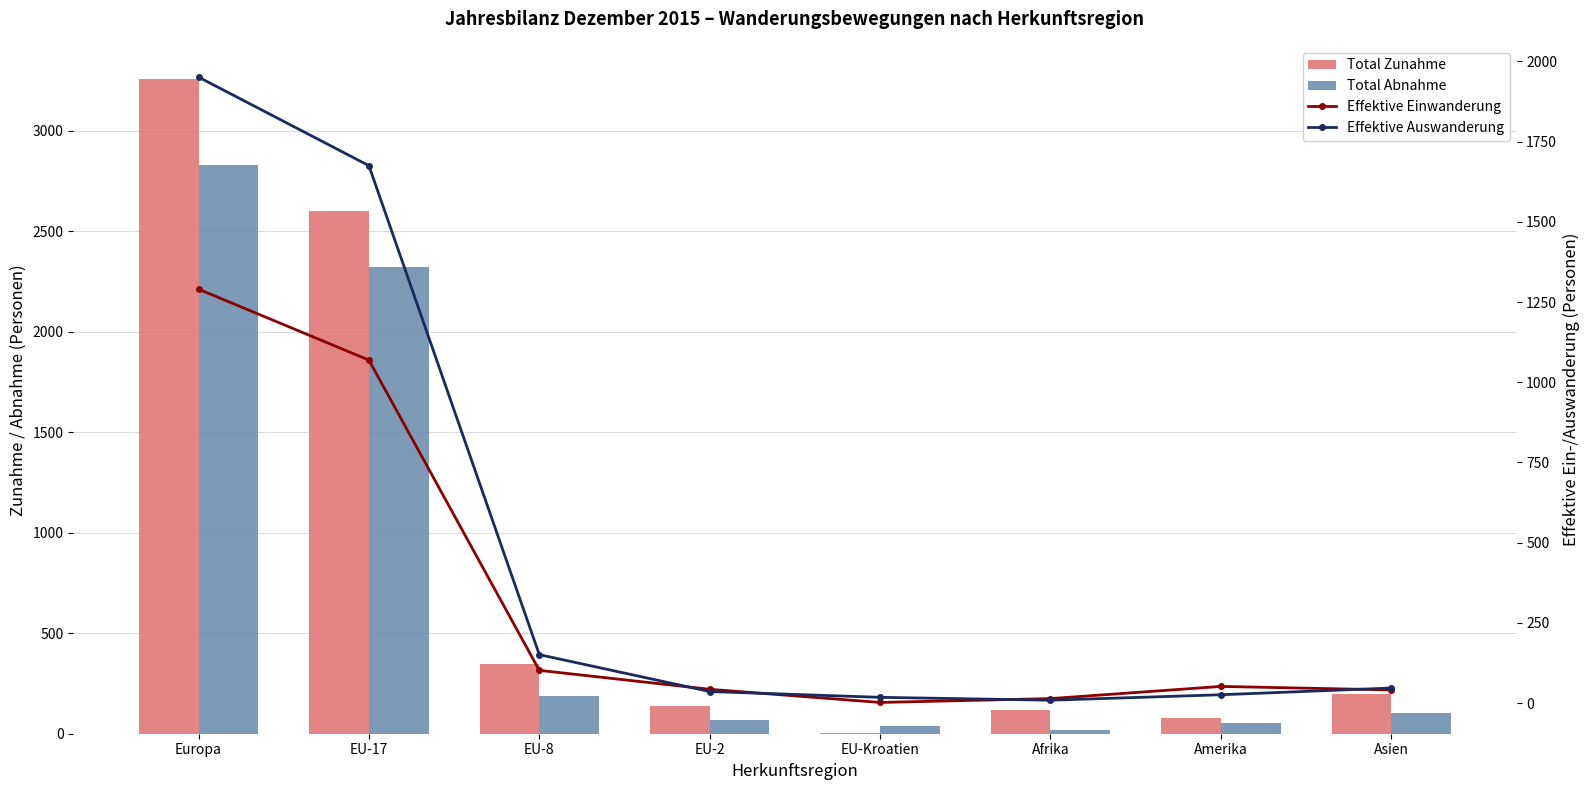

At which category does the chart reach its minimum across all series?

EU-Kroatien